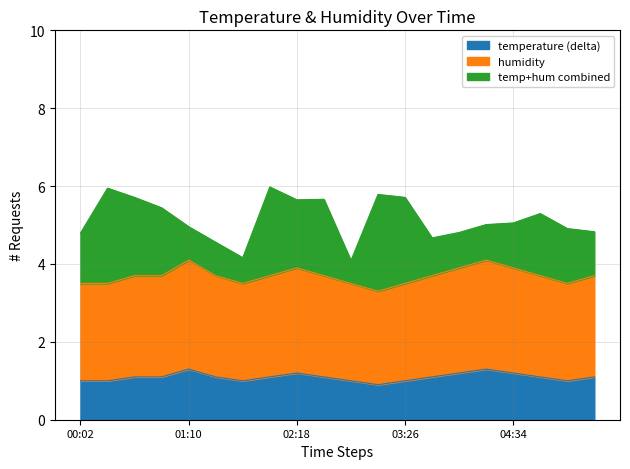

How many lines are shown in the chart?

3